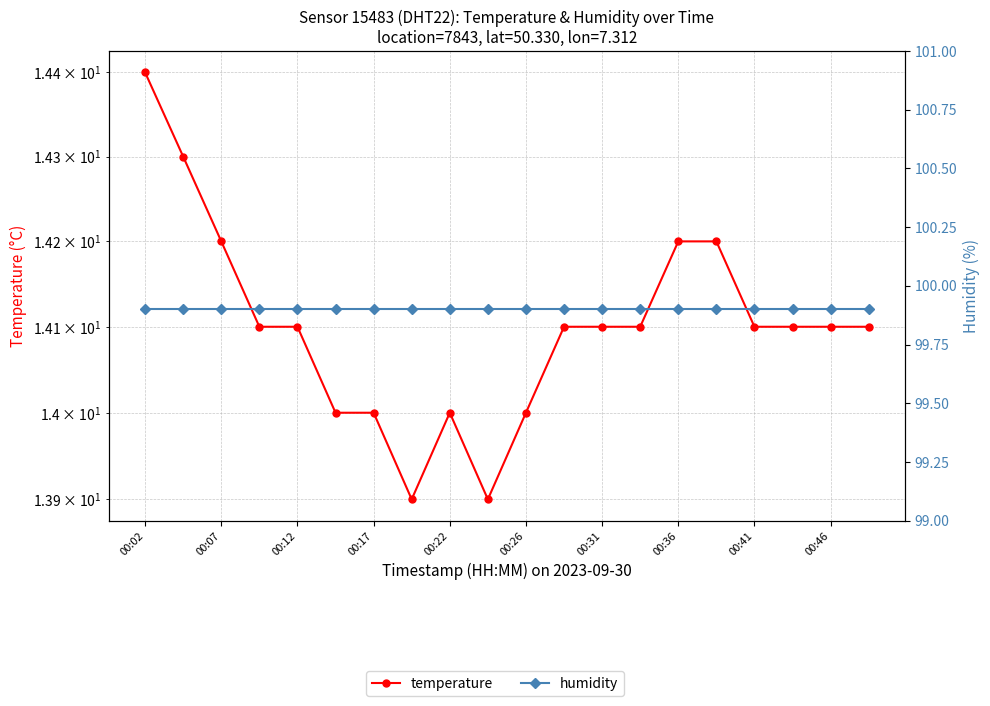

What are all the series names shown in the legend?

temperature, humidity